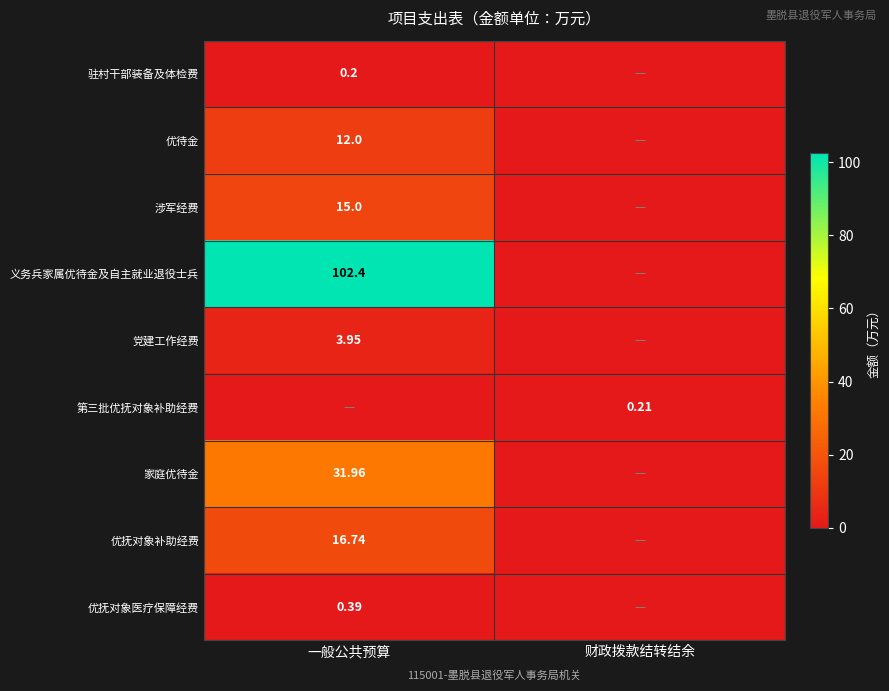

How many categories are shown in the chart?

2